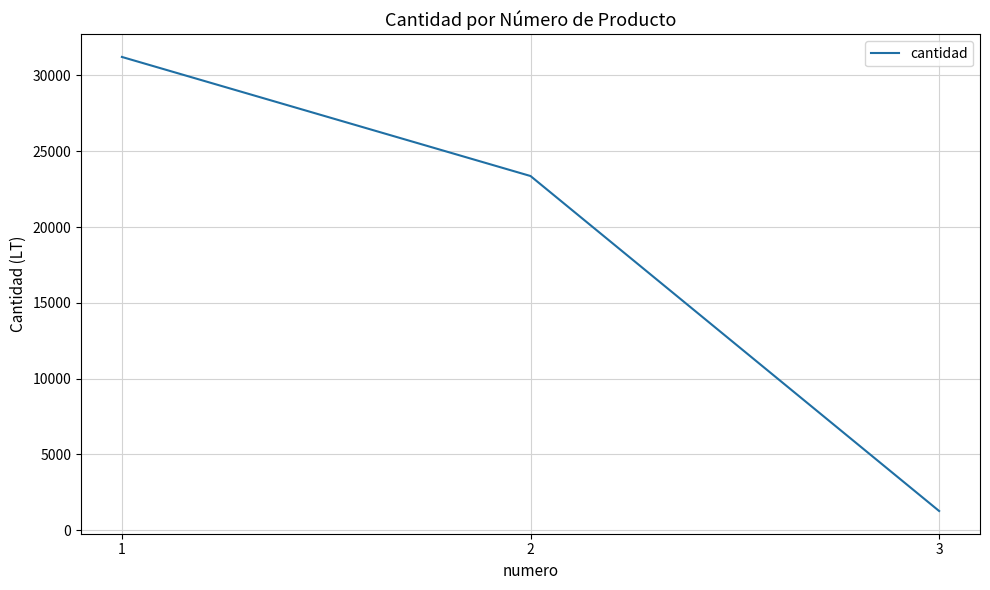

Reading left to right, list all the values displayed in this chart.

1=31223	2=23368	3=1269